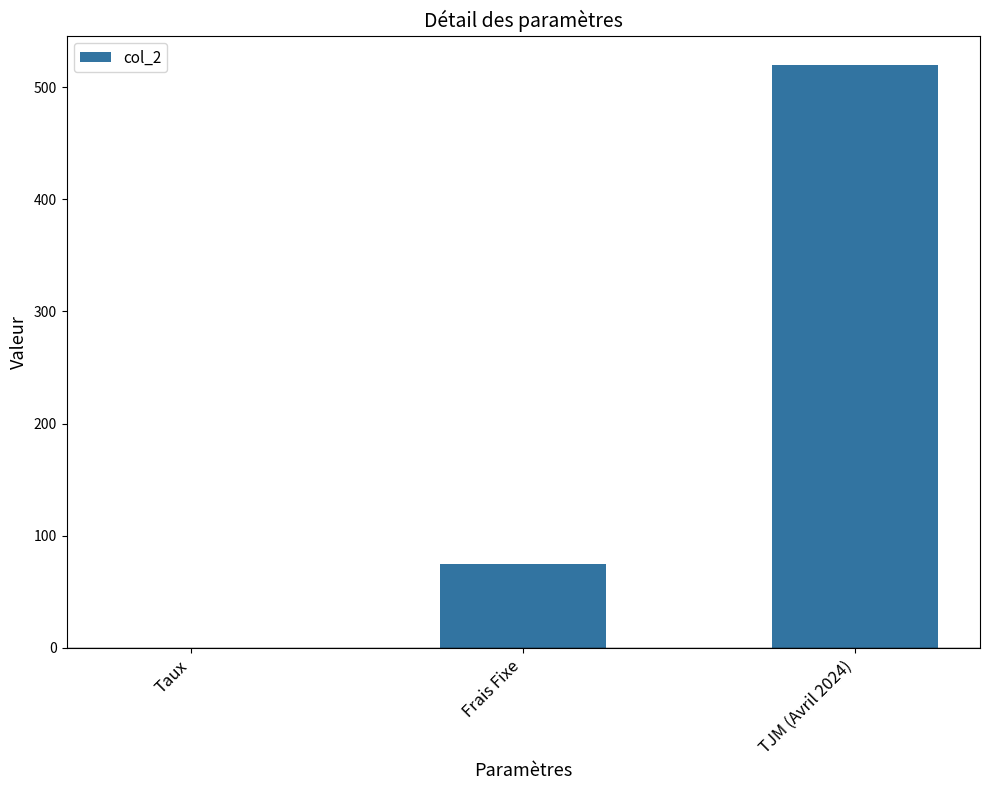

Reading left to right, what are all the values shown in this chart?

0.1	75.0	520.0